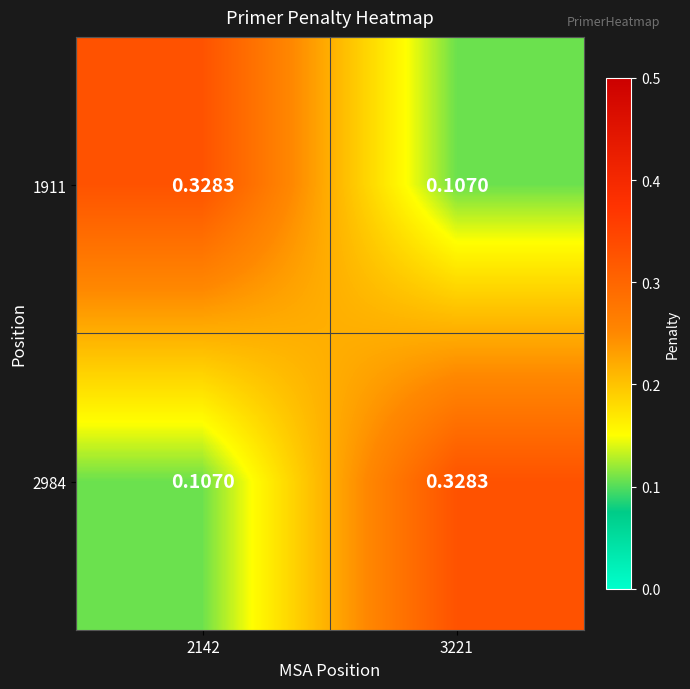

Is the value of 1911 at 2142 greater than the value of 2984 at 2142?

Yes